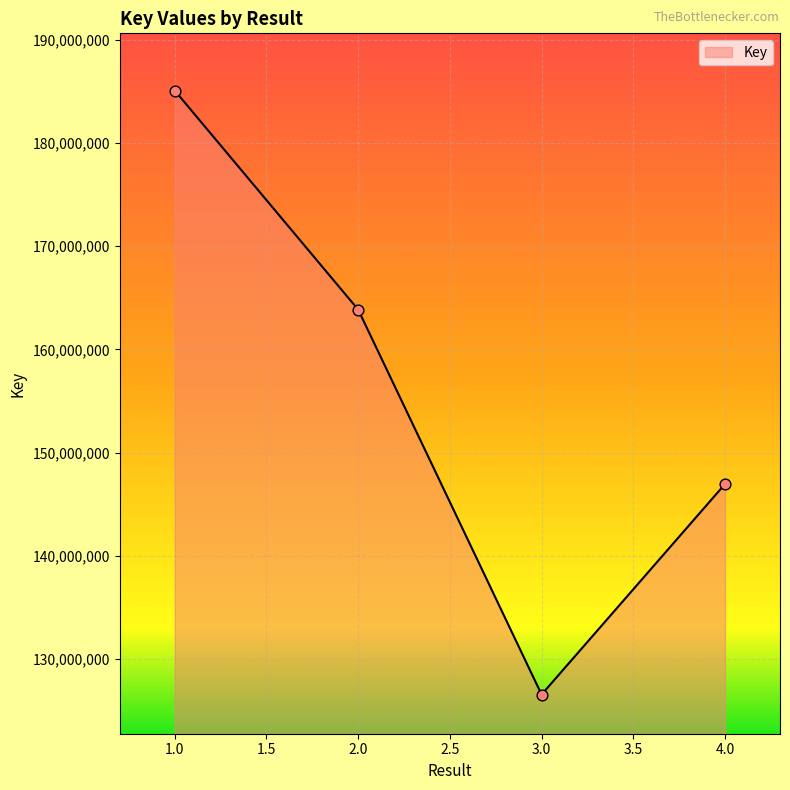

What is the ratio of the value at 4.0 to the value at 1.0?

0.8